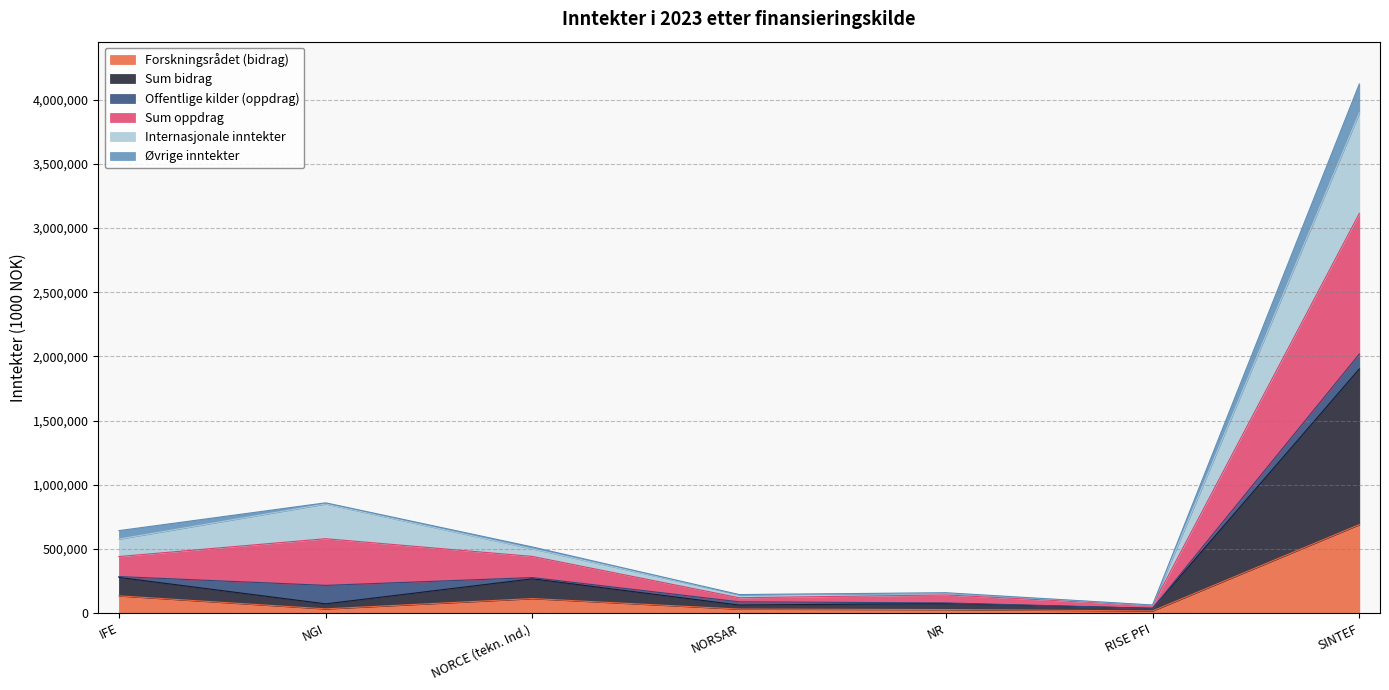

What value does the Forskningsrådet (bidrag) series have at SINTEF?

689900